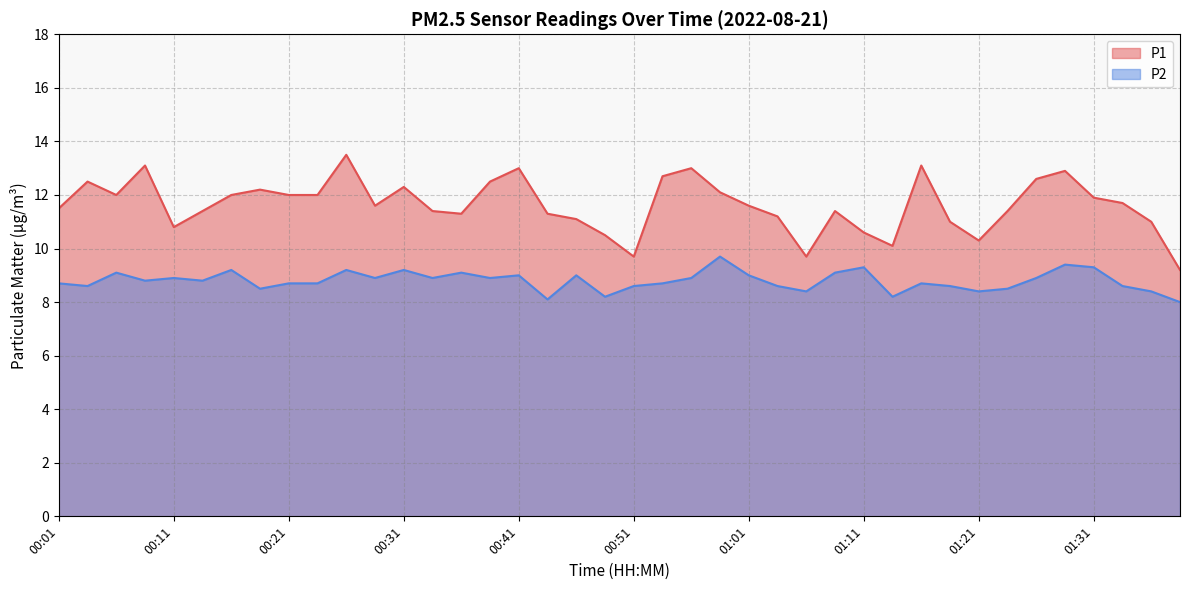

How many values in the P1 series exceed 11?

30